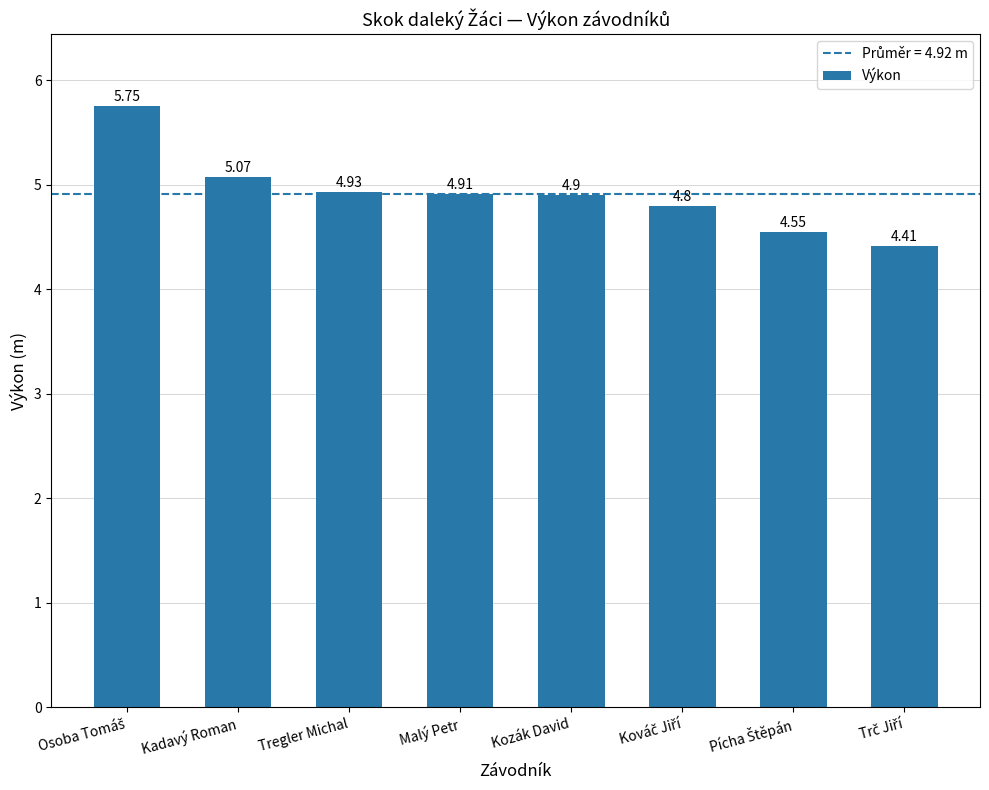

What is the label of the 4th bar from the right?

Kozák David